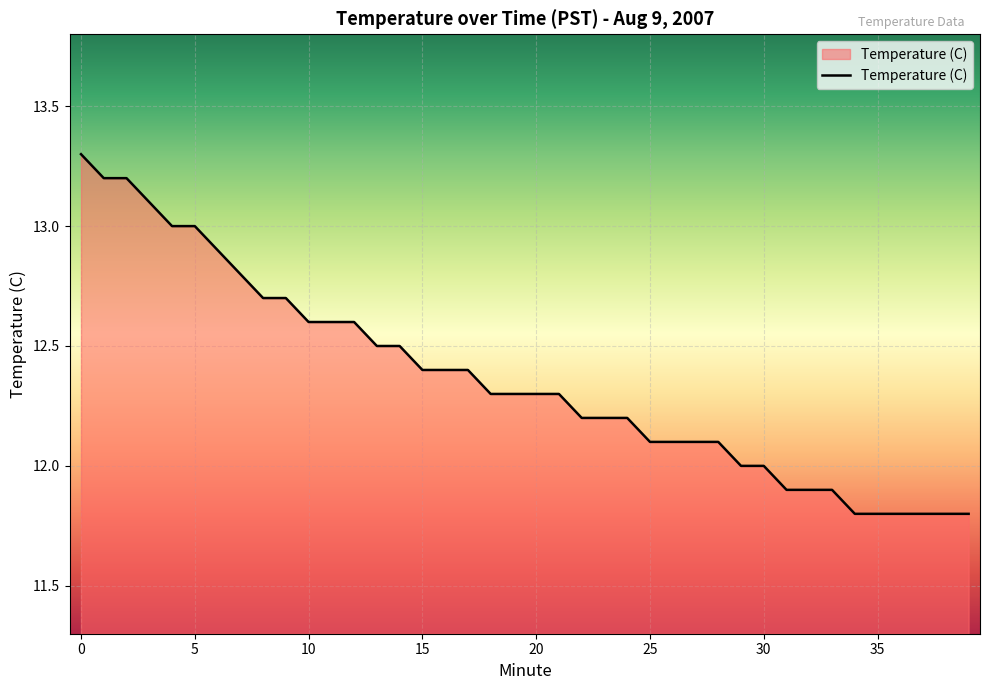

What is the difference between the maximum and minimum values?

1.5